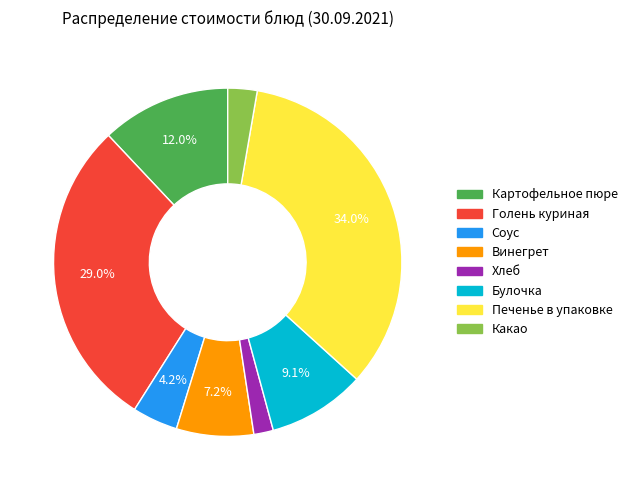

The Какао slice represents 15% of the pie. True or false?

False